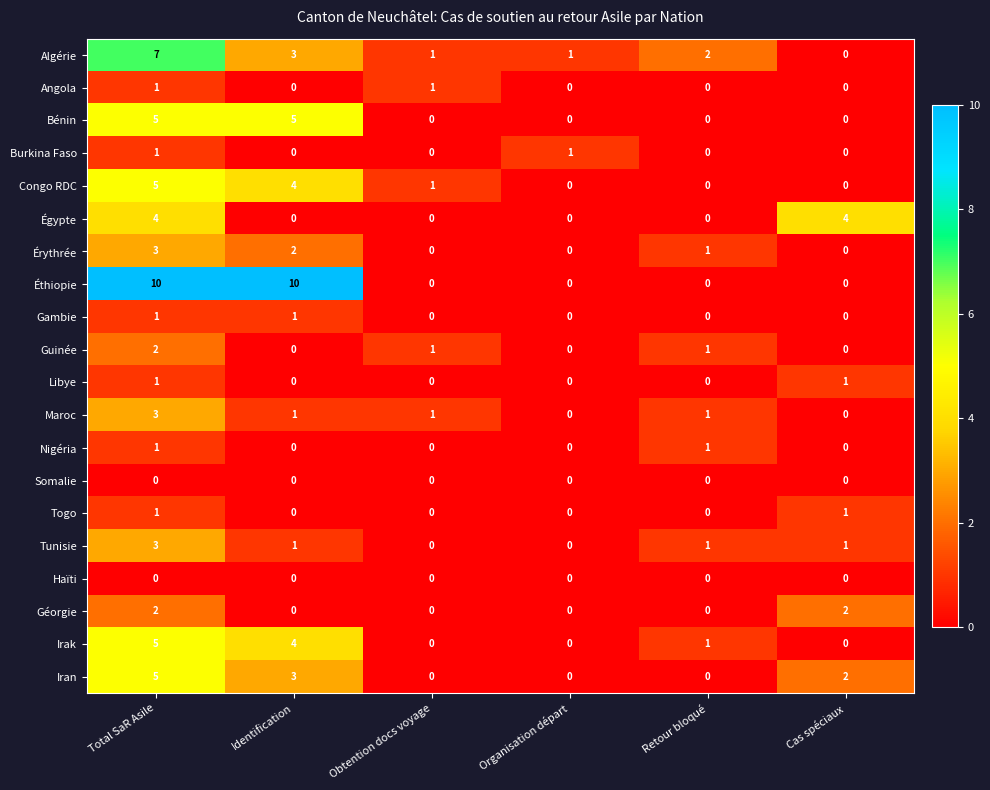

How many categories are shown in the chart?

6